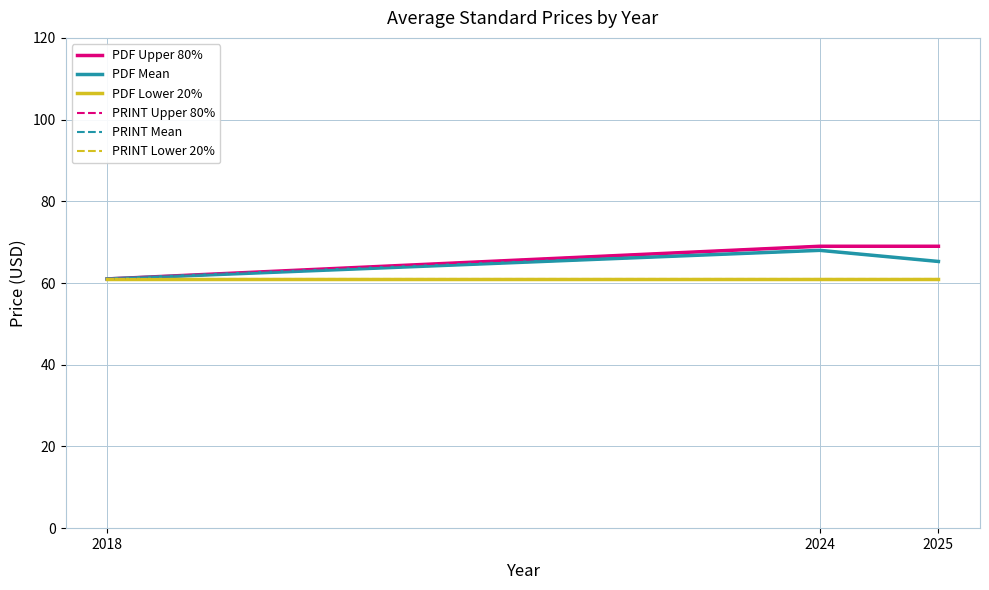

Does the chart have visible grid lines?

Yes